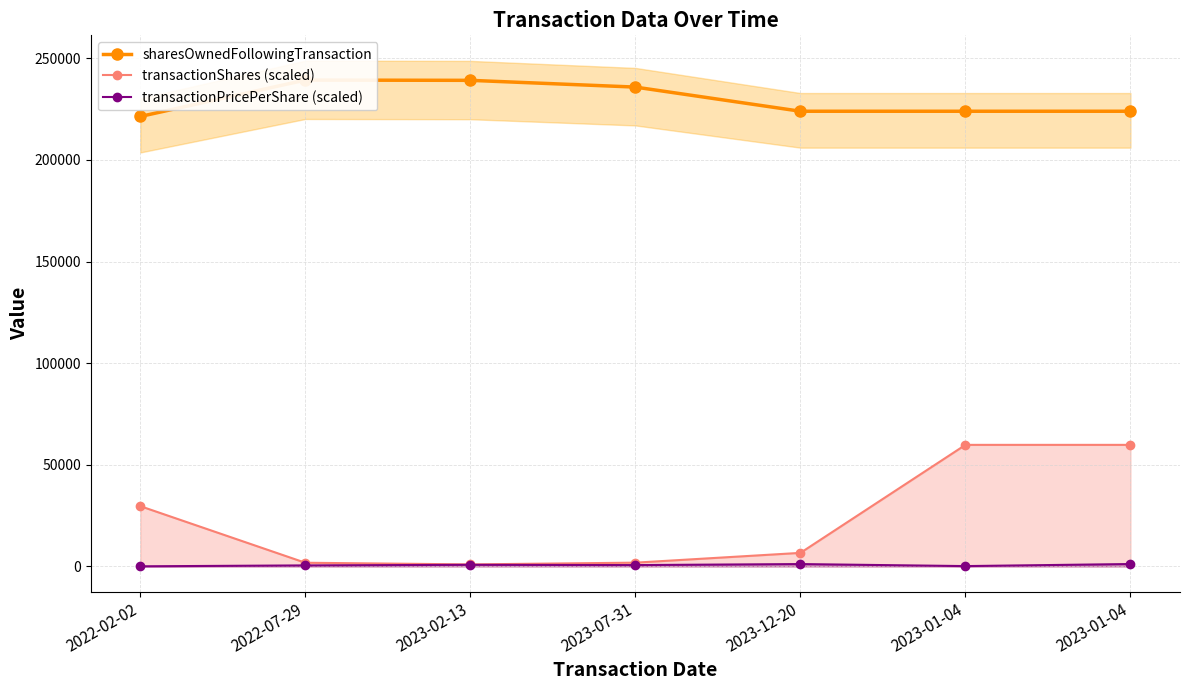

Does the chart have visible grid lines?

Yes